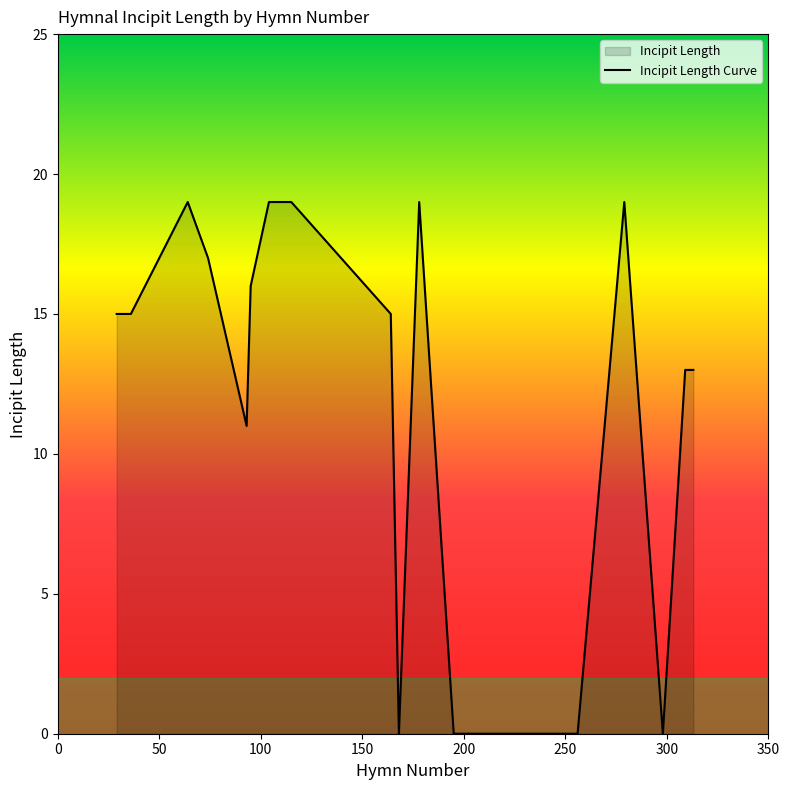

What is the difference between the maximum and minimum values?

19